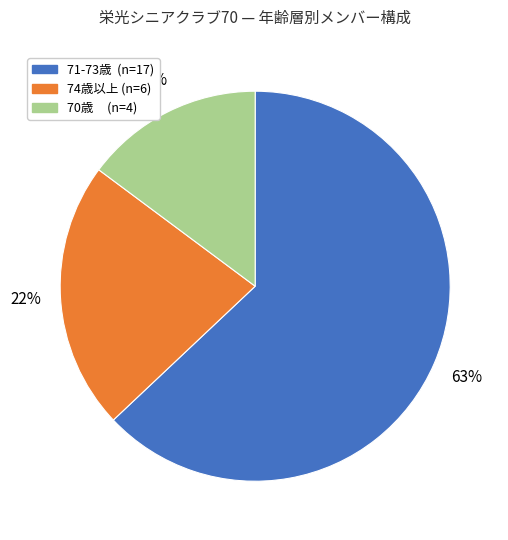

To the nearest percent, what is the average slice percentage?

33%